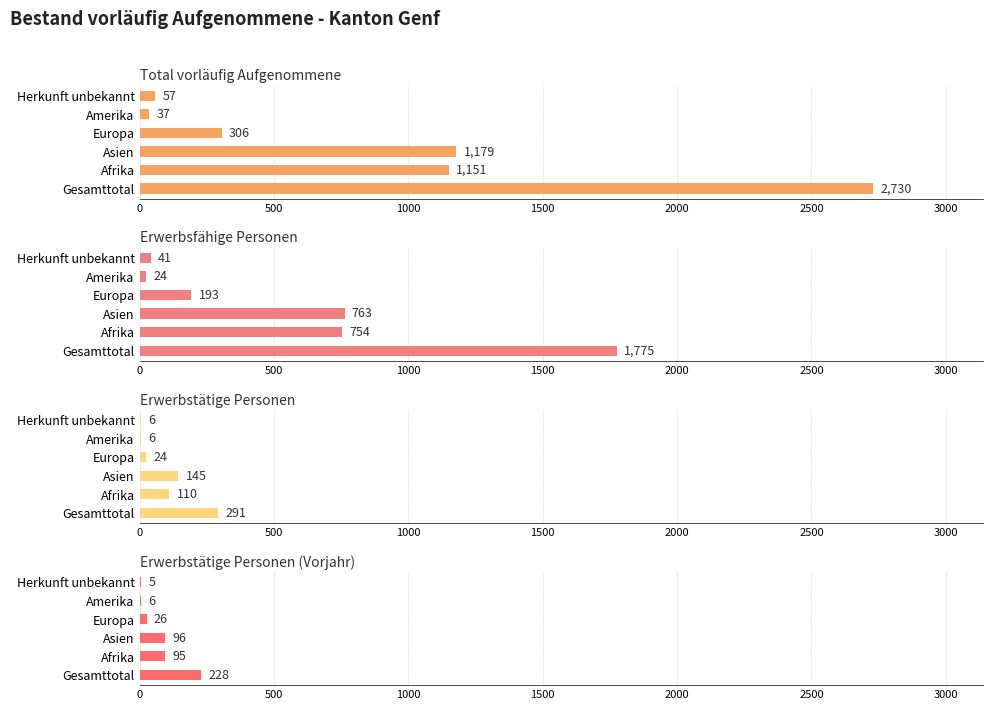

What is the difference between the second highest and second lowest values in the Erwerbstätige Personen (Vorjahr) series?

90